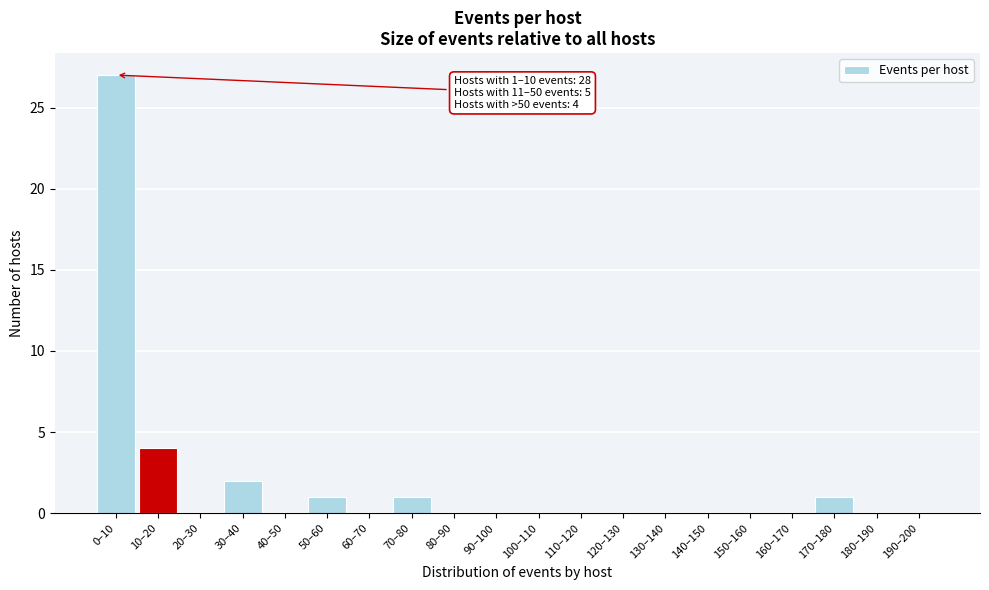

Reading left to right, extract all data points from this chart.

0–10=27	10–20=4	20–30=0	30–40=2	40–50=0	50–60=1	60–70=0	70–80=1	80–90=0	90–100=0	100–110=0	110–120=0	120–130=0	130–140=0	140–150=0	150–160=0	160–170=0	170–180=1	180–190=0	190–200=0